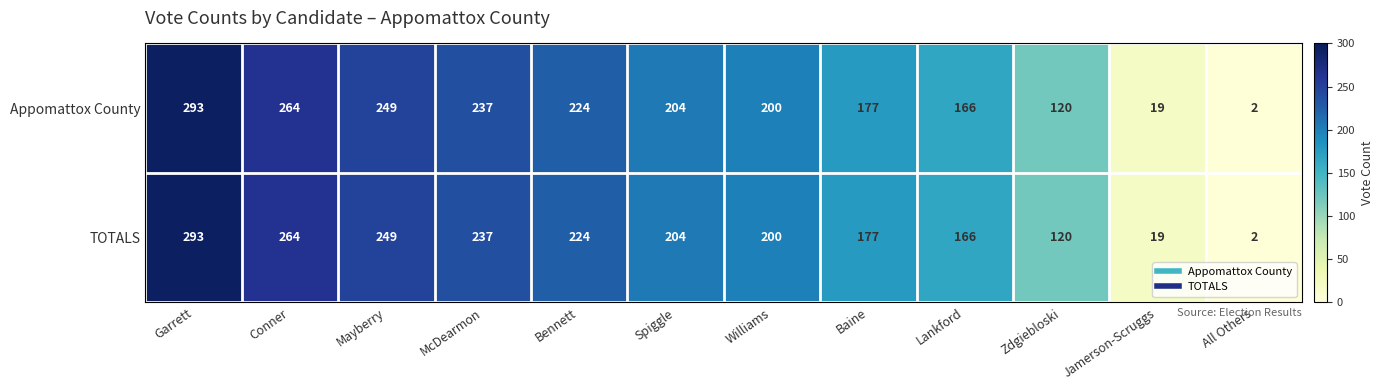

How many data points does each series have?

12